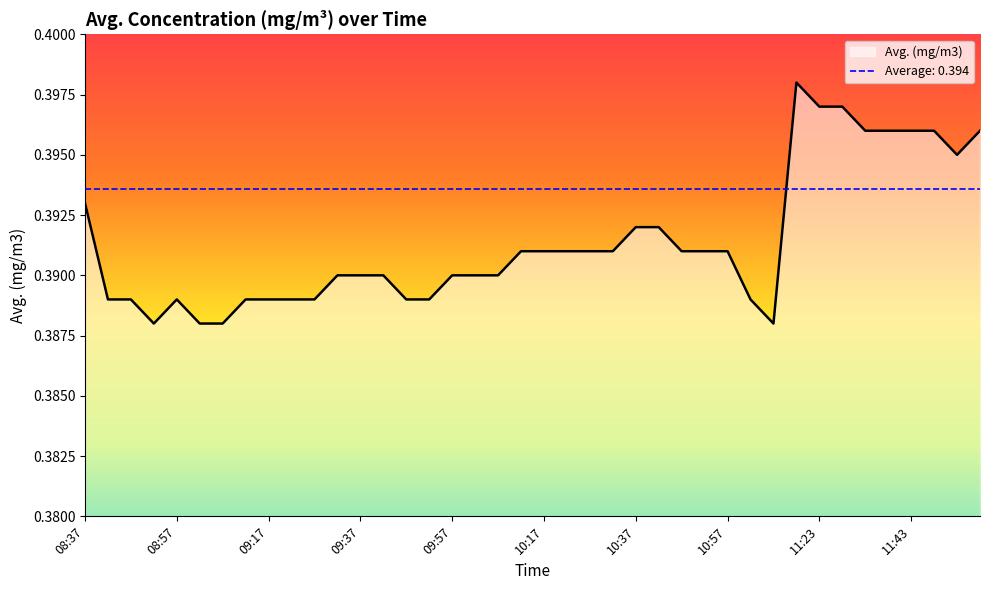

List the labels in order of value, smallest first.

08:52, 09:02, 09:07, 11:07, 08:42, 08:47, 08:57, 09:12, 09:17, 09:22, 09:27, 09:47, 09:52, 11:02, 09:32, 09:37, 09:42, 09:57, 10:02, 10:07, 10:12, 10:17, 10:22, 10:27, 10:32, 10:47, 10:52, 10:57, 10:37, 10:42, 08:37, 11:53, 11:33, 11:38, 11:43, 11:48, 11:58, 11:23, 11:28, 11:18